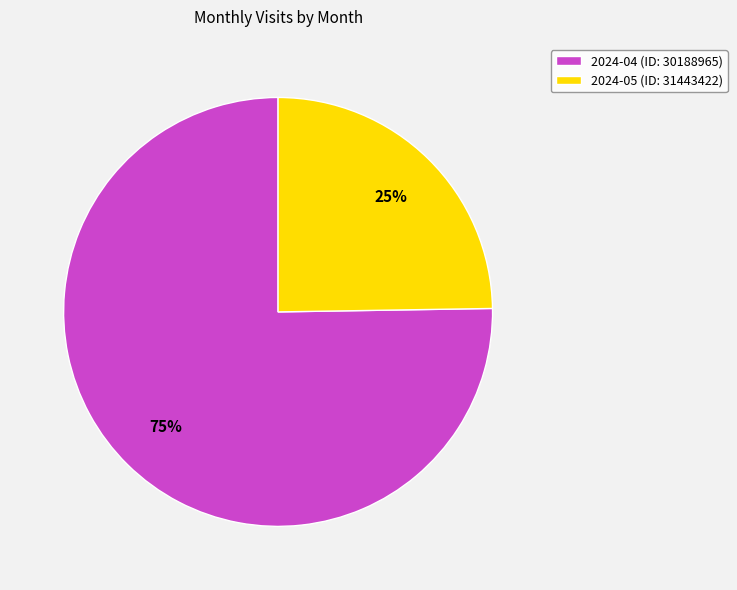

Which category has the biggest portion of the pie?

2024-04 (ID: 30188965)